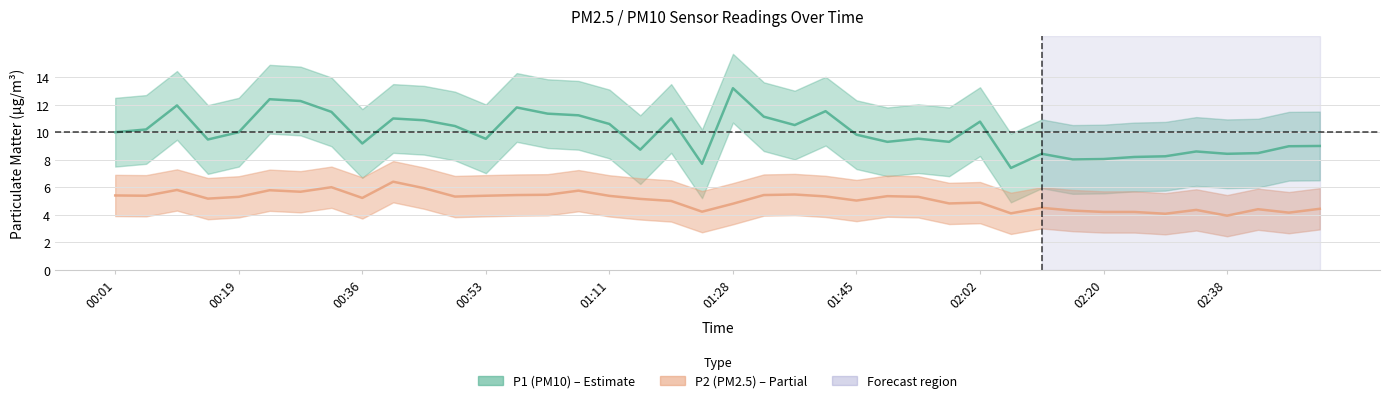

Rank the series by their average value, from highest to lowest.

P1, P2